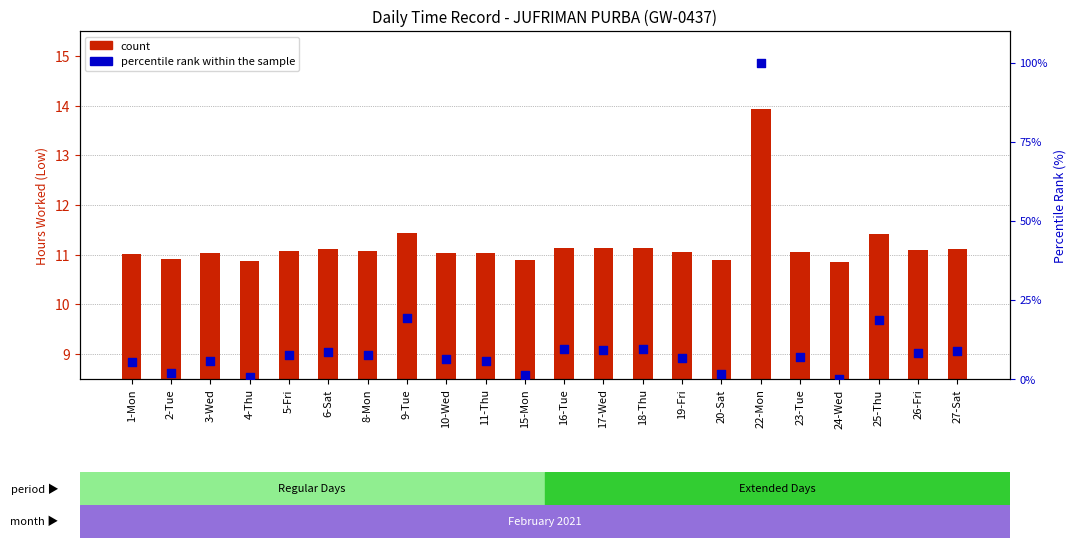

Which series has the largest total across all categories?

percentile rank within the sample